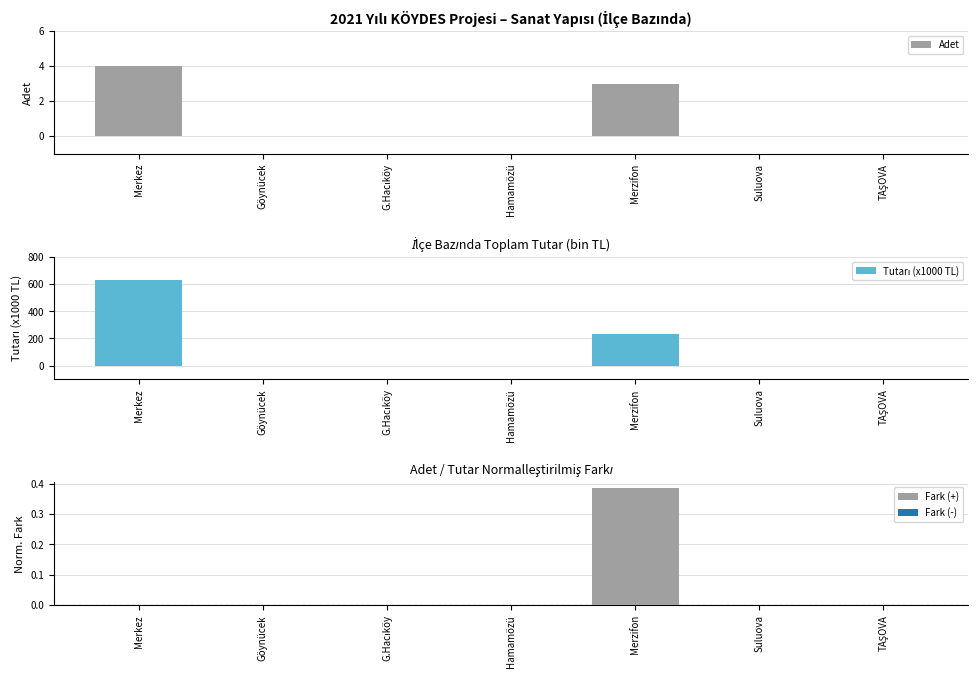

Rank the categories by Fark (+) value from lowest to highest.

Merkez, Göynücek, G.Hacıköy, Hamamözü, Suluova, TAŞOVA, Merzifon